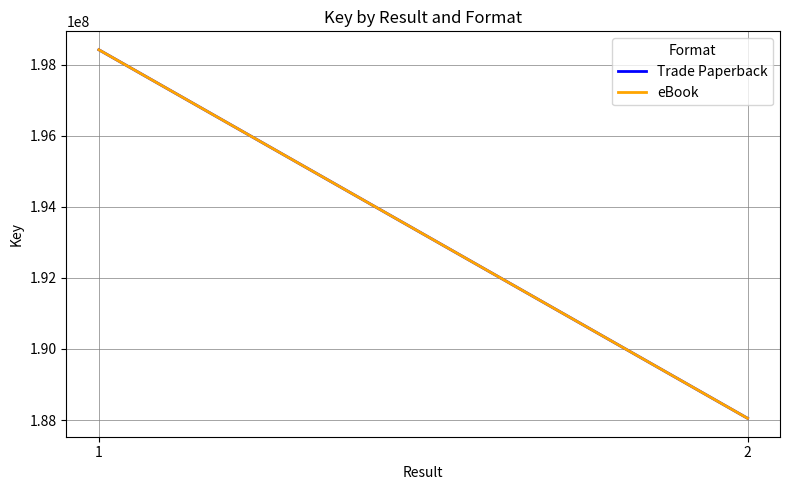

At how many categories does at least one series exceed 192877046?

1